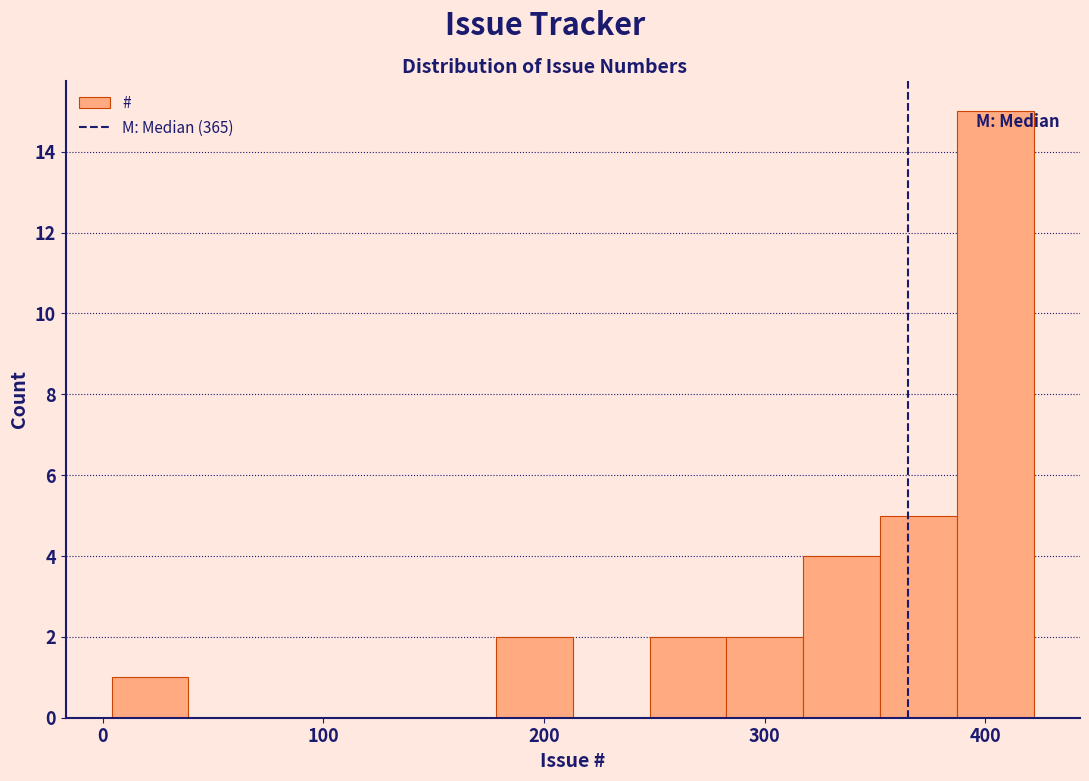

Around what value on the x-axis is the tallest bar? Give the approximate position of its centre, as read against the axis.

400